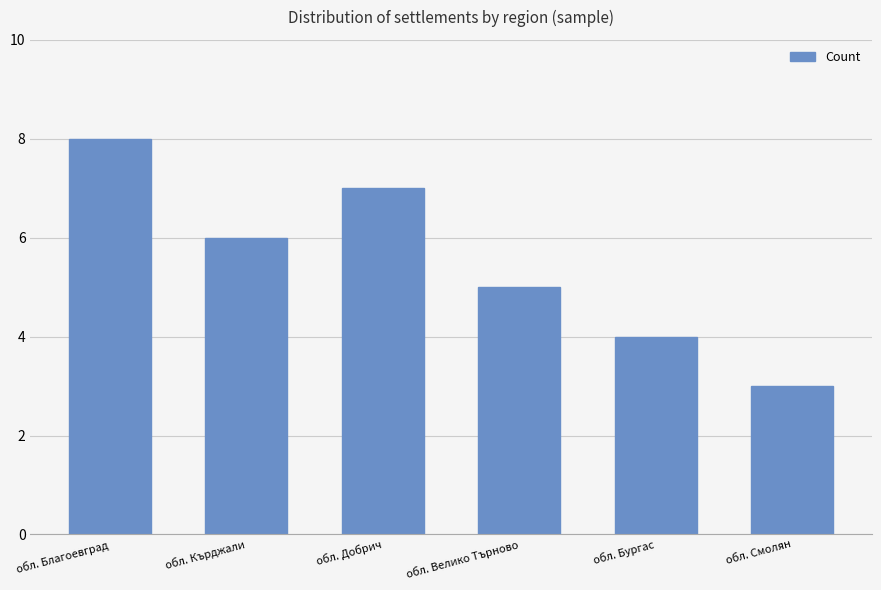

List the labels in order of value, smallest first.

обл. Смолян, обл. Бургас, обл. Велико Търново, обл. Кърджали, обл. Добрич, обл. Благоевград